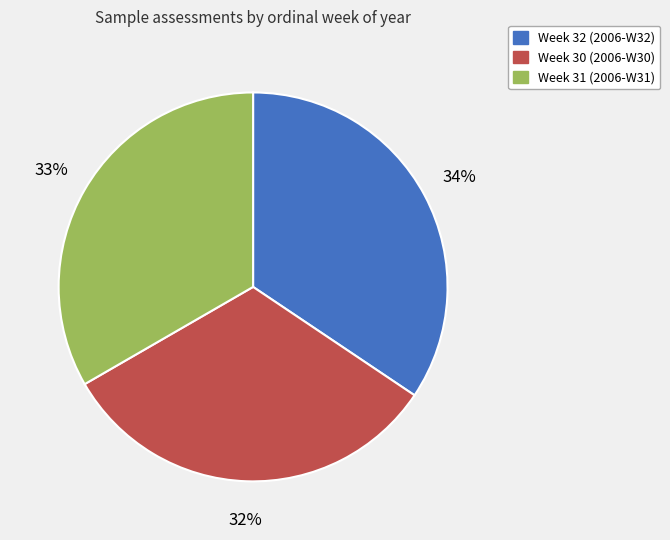

To the nearest percent, what is the average slice percentage?

33%